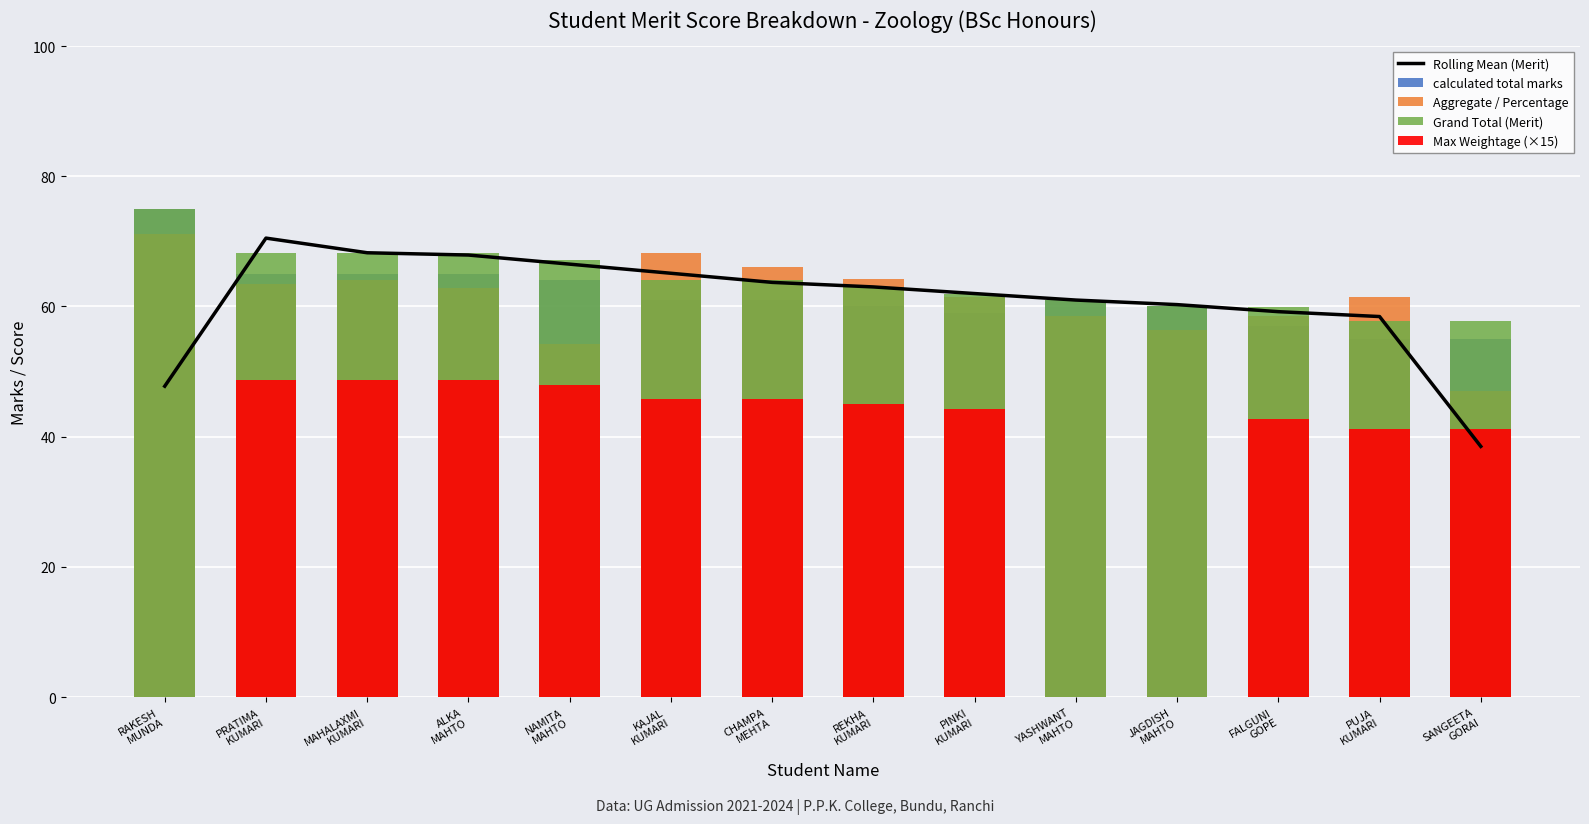

Which series has the widest spread of values?

Max Weightage (×15)